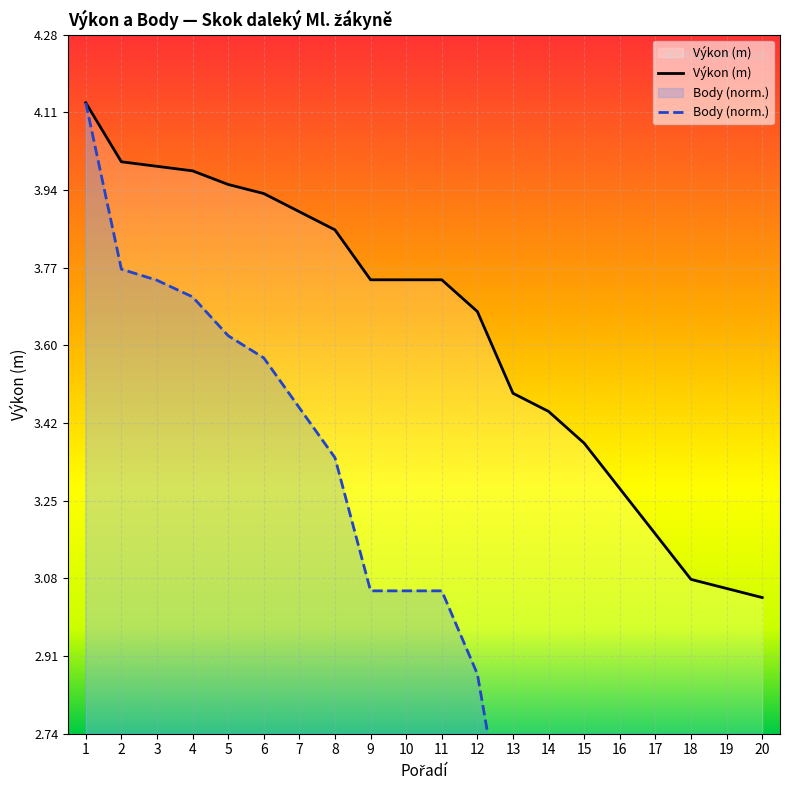

What is the maximum value shown in the chart?

4.1